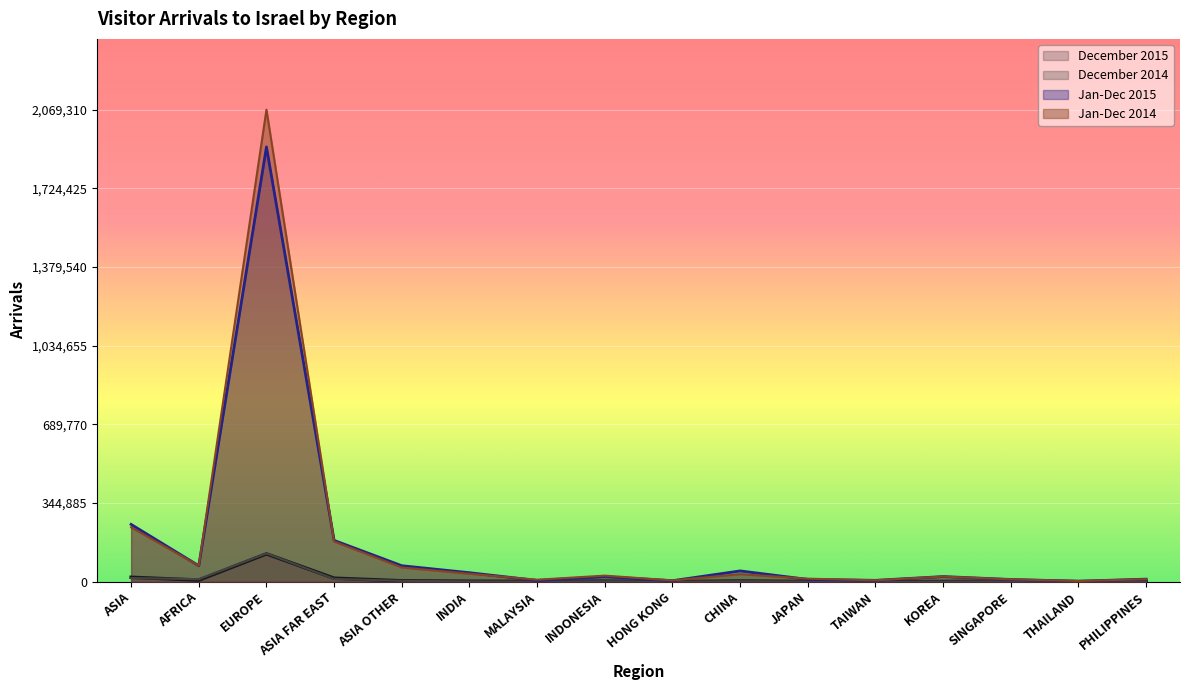

True or false: December 2015 and Jan-Dec 2014 cross at least once.

False